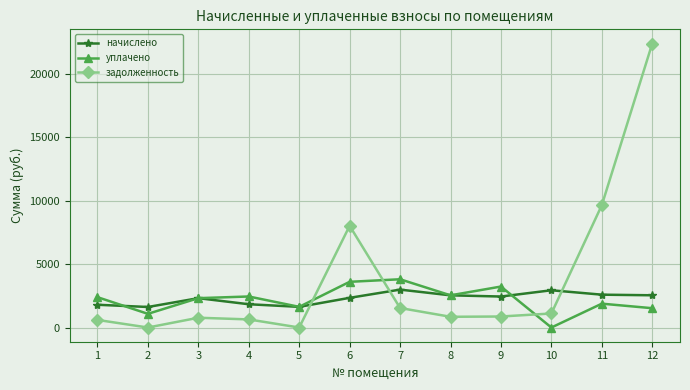

Rank the series at 1 from highest to lowest value.

уплачено, начислено, задолженность